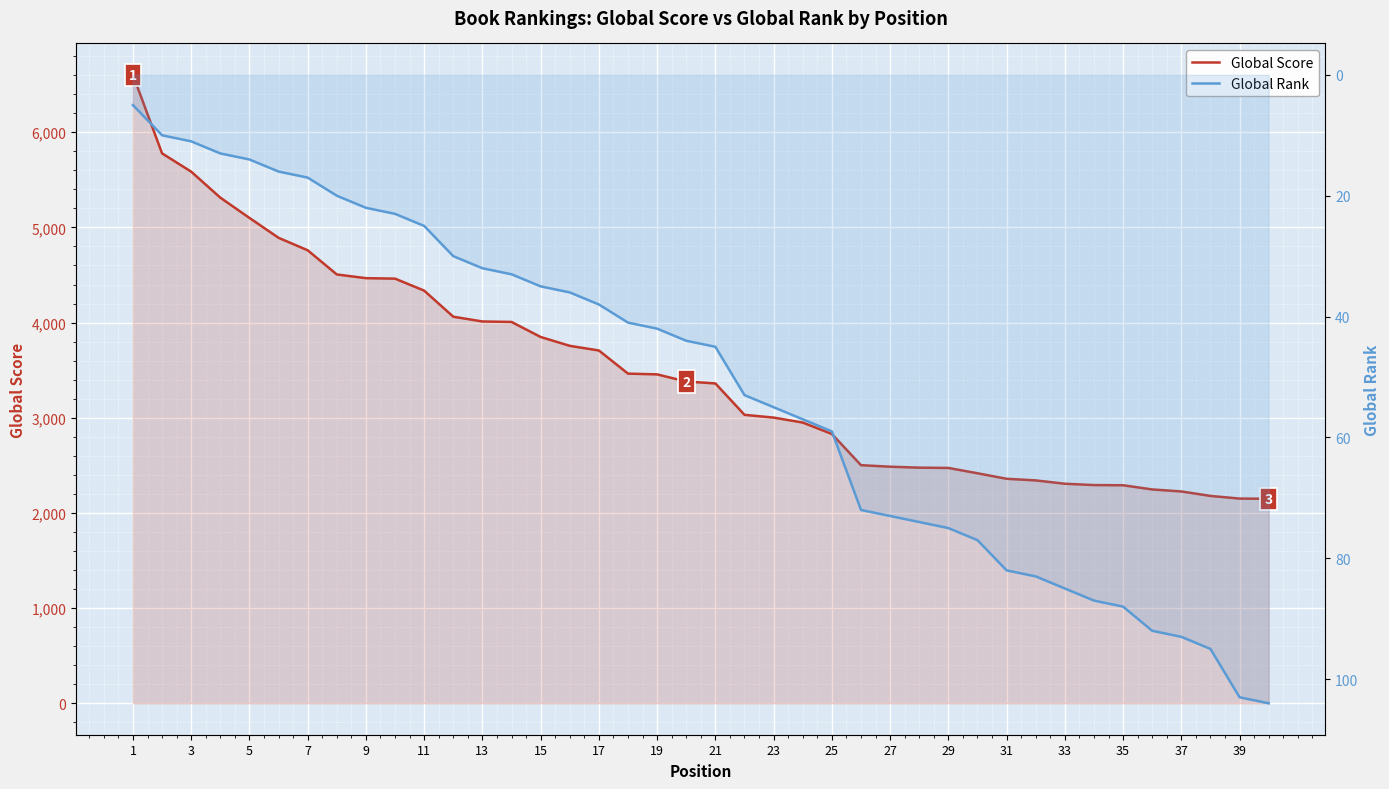

At which category is the sum across all series the highest?

1